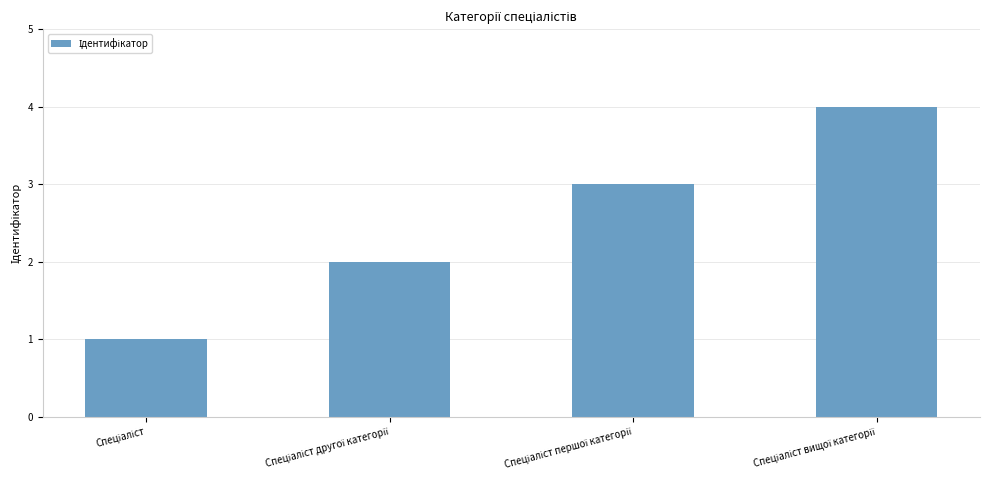

What is the sum of all values?

10